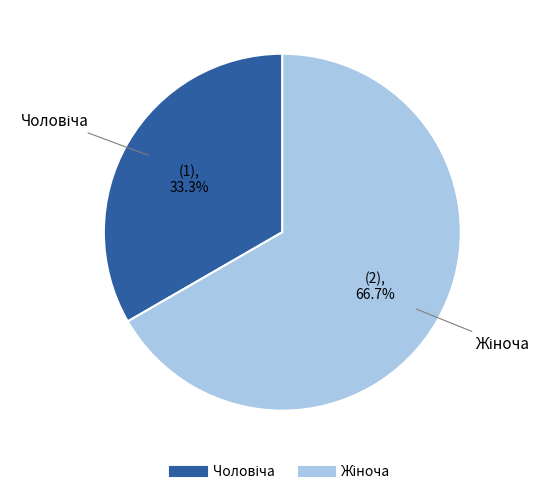

Is there a majority slice in this chart?

Yes